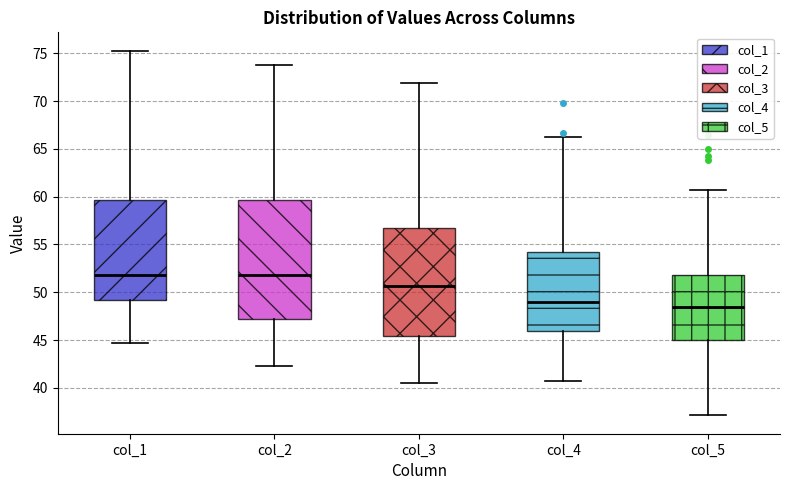

Where is the upper edge of the box for col_3 on the y-axis? The values are not printed on the chart, so give them approximately, as read against the axis.

56.5